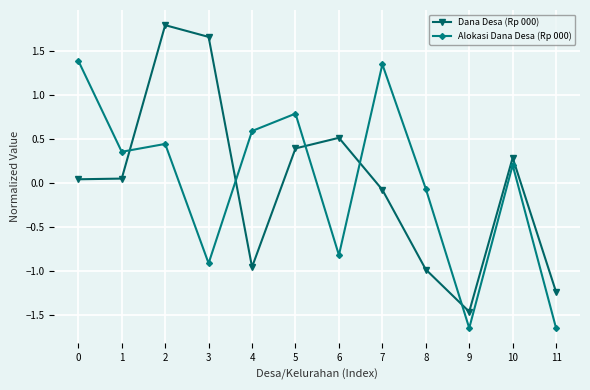

What is the maximum value for Dana Desa (Rp 000)?

1.8